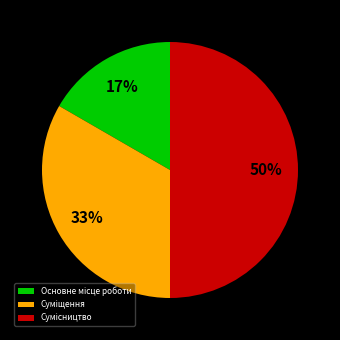

To the nearest percent, what is the average slice percentage?

33%